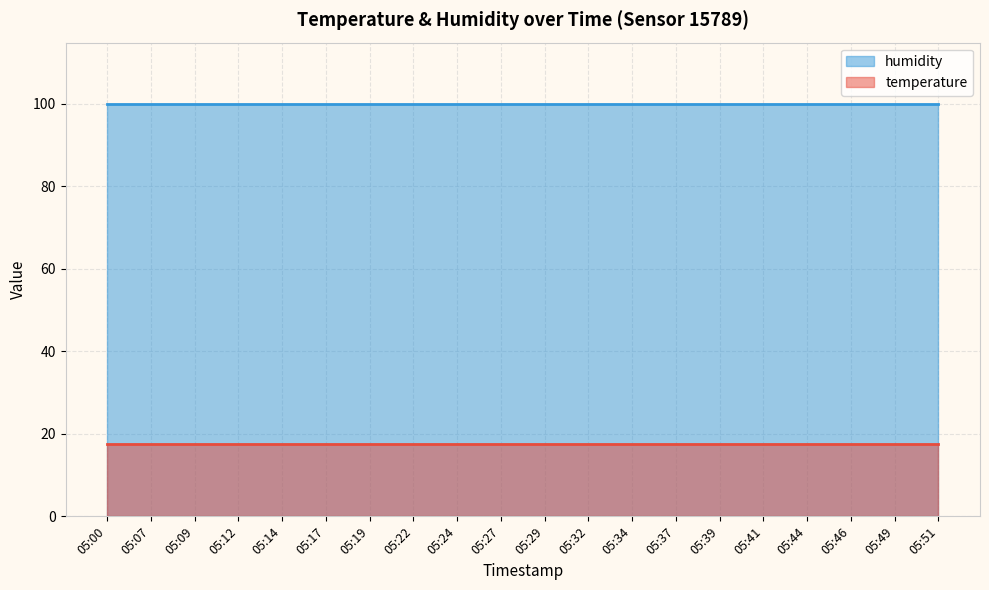

At which category is the sum across all series the highest?

05:00